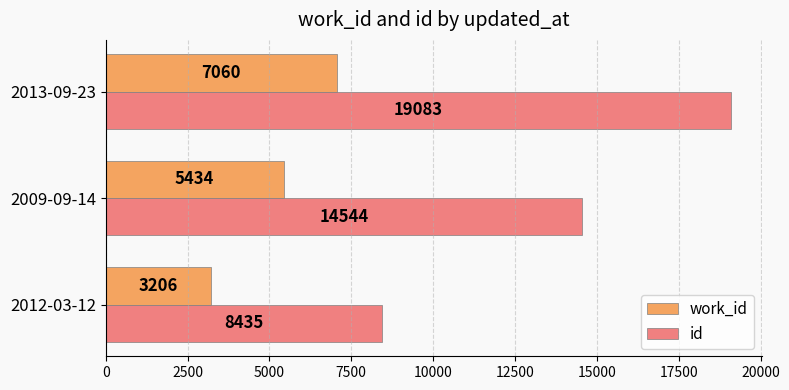

What is the difference between the maximum and minimum values in the id series?

10648